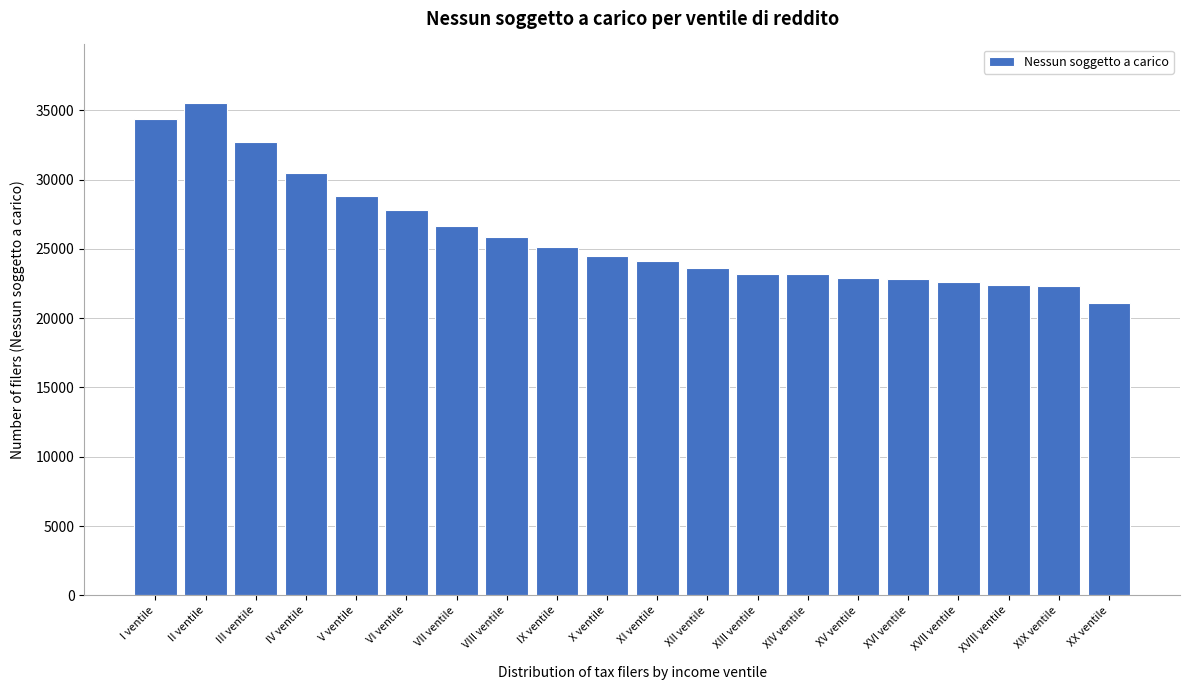

What is the sum of all values?

520153